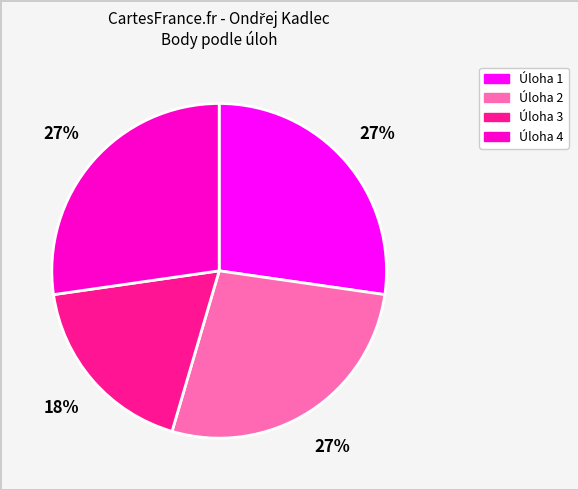

Does any single category account for the majority?

No